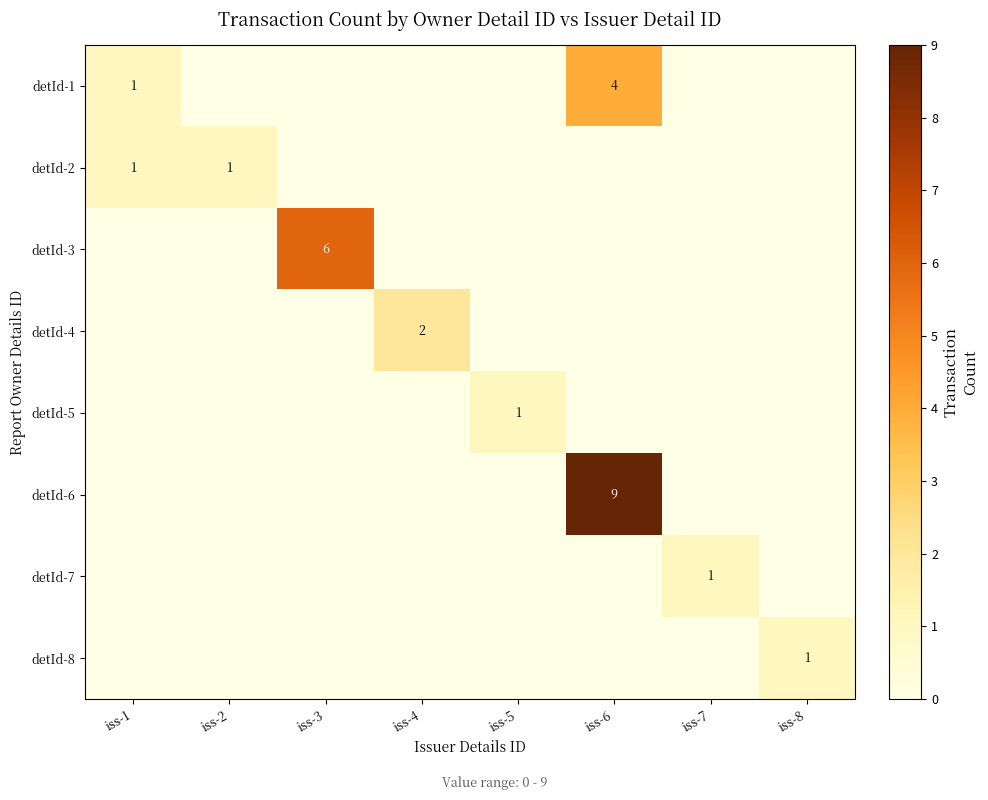

The value of detId-1 at iss-1 is 1. True or false?

True